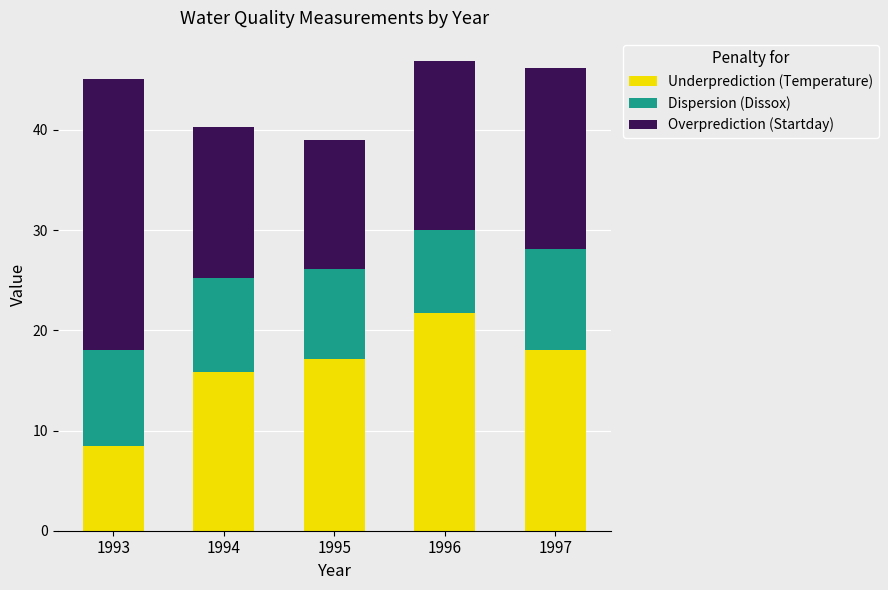

Rank the categories by Underprediction (Temperature) value from lowest to highest.

1993, 1994, 1995, 1997, 1996